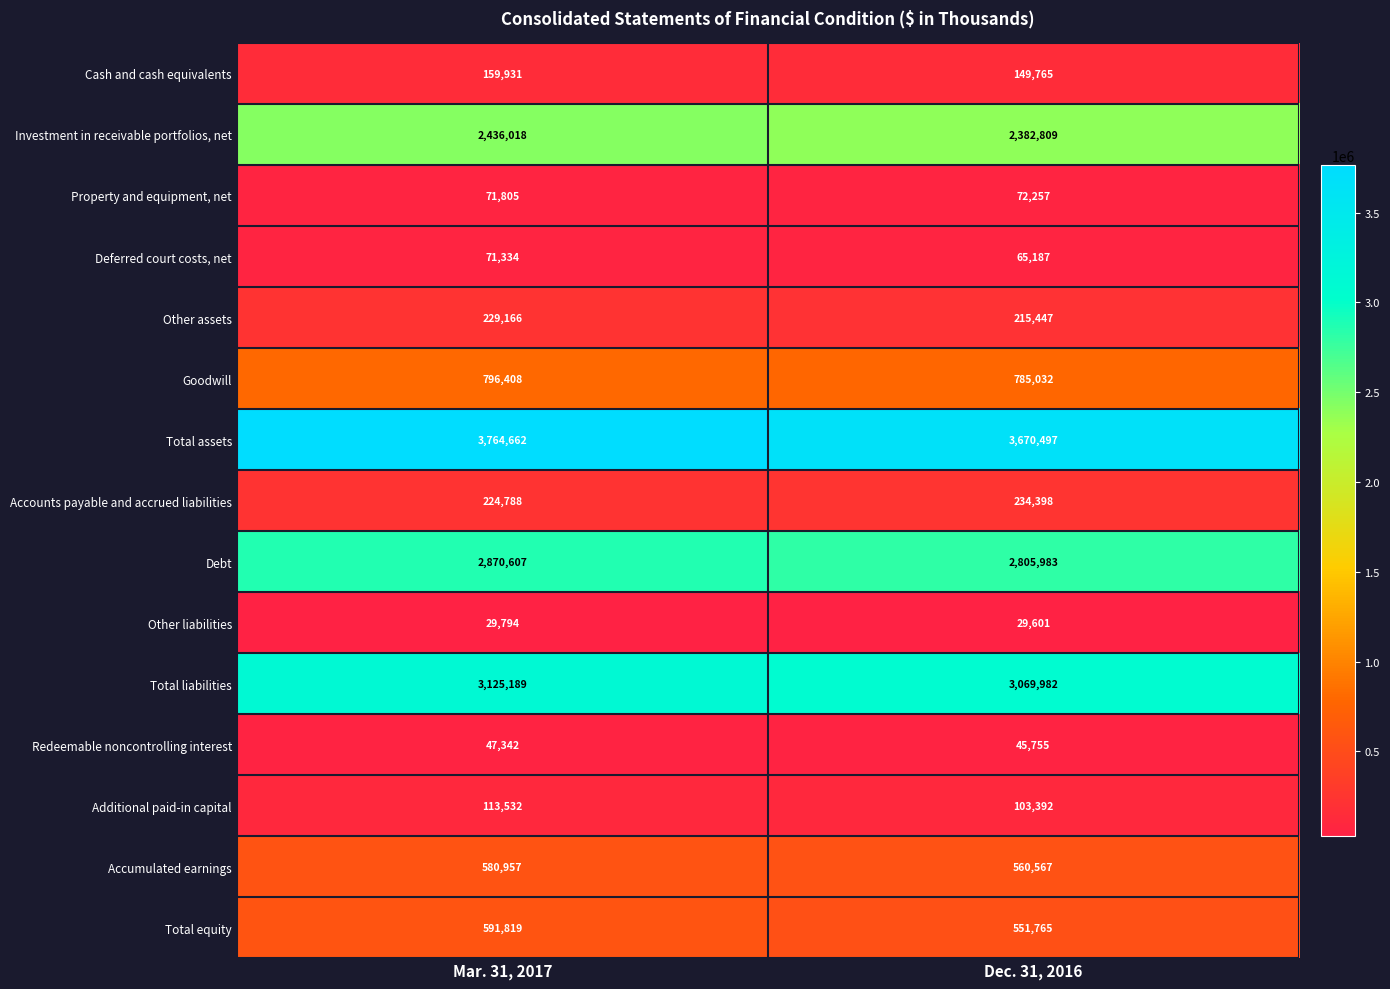

What is the sum of all Other liabilities values?

59395